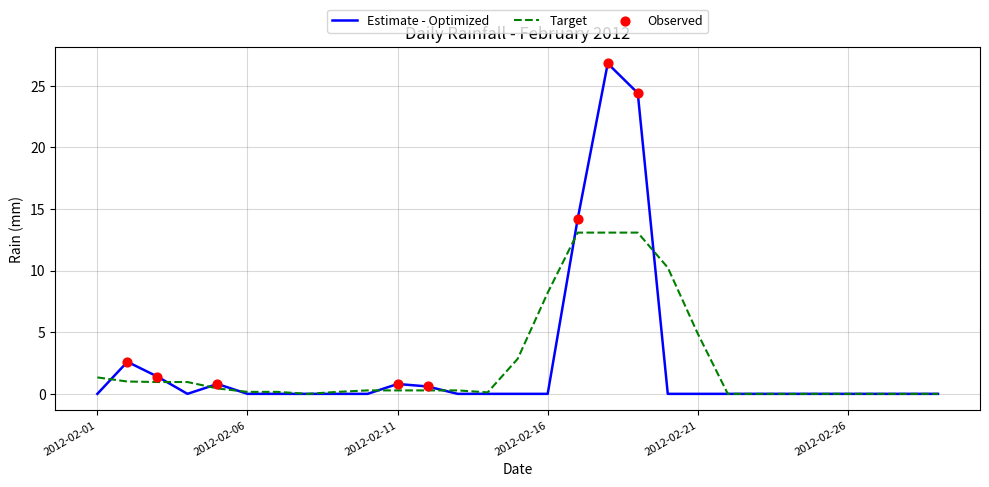

Which series has the largest range (max minus min)?

Estimate - Optimized